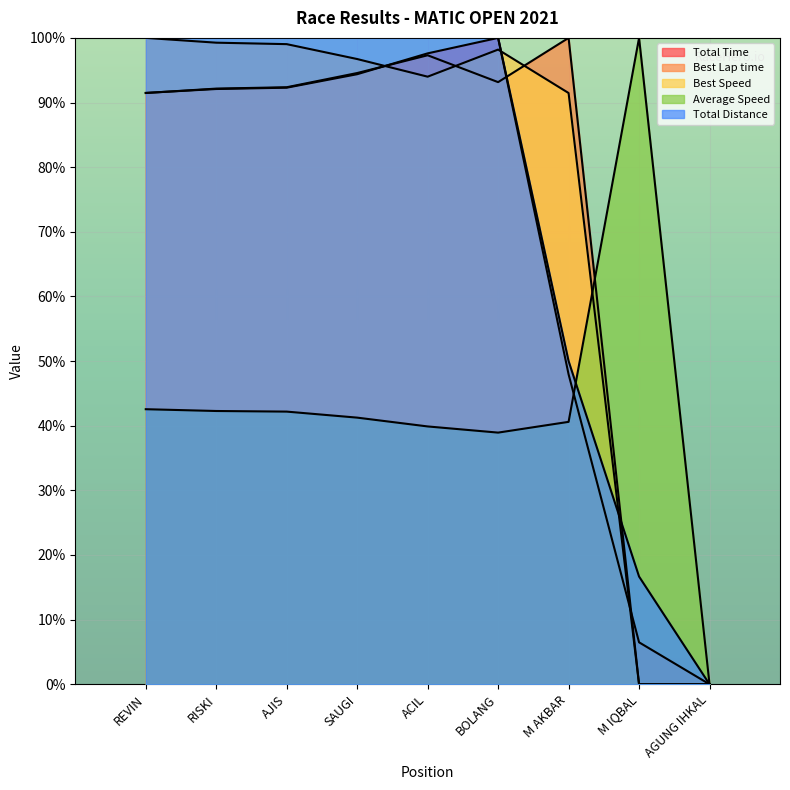

How many lines are shown in the chart?

5